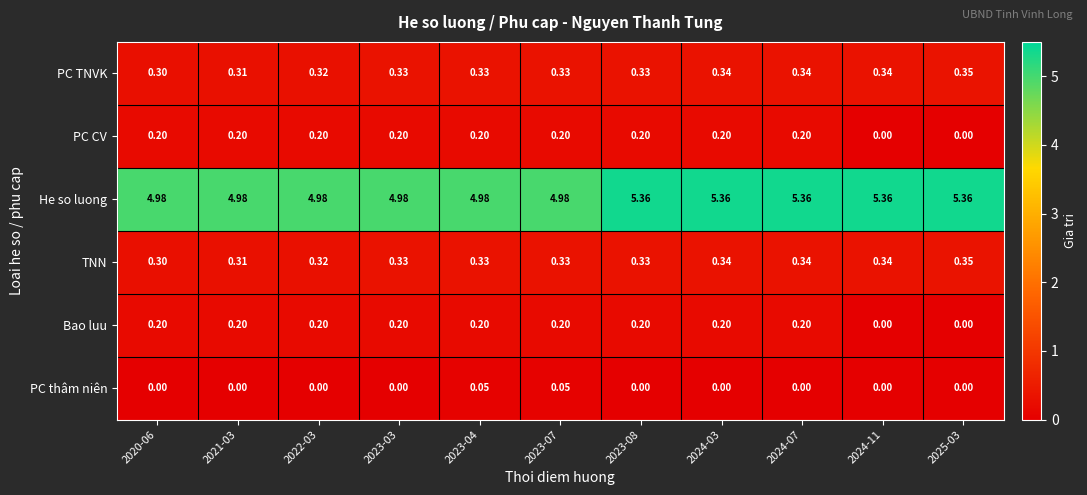

Is the value of He so luong at 2024-07 greater than the value of Bao luu at 2022-03?

Yes